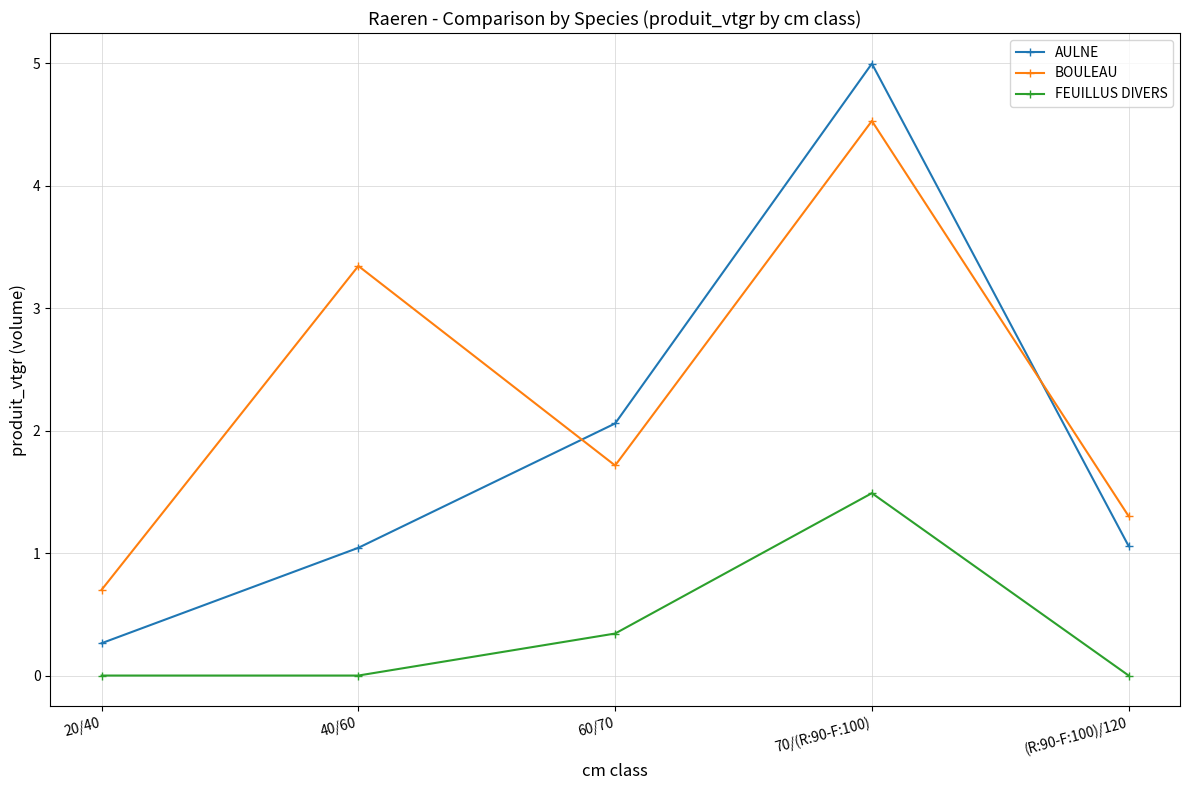

How many intersections are there between AULNE and BOULEAU?

2